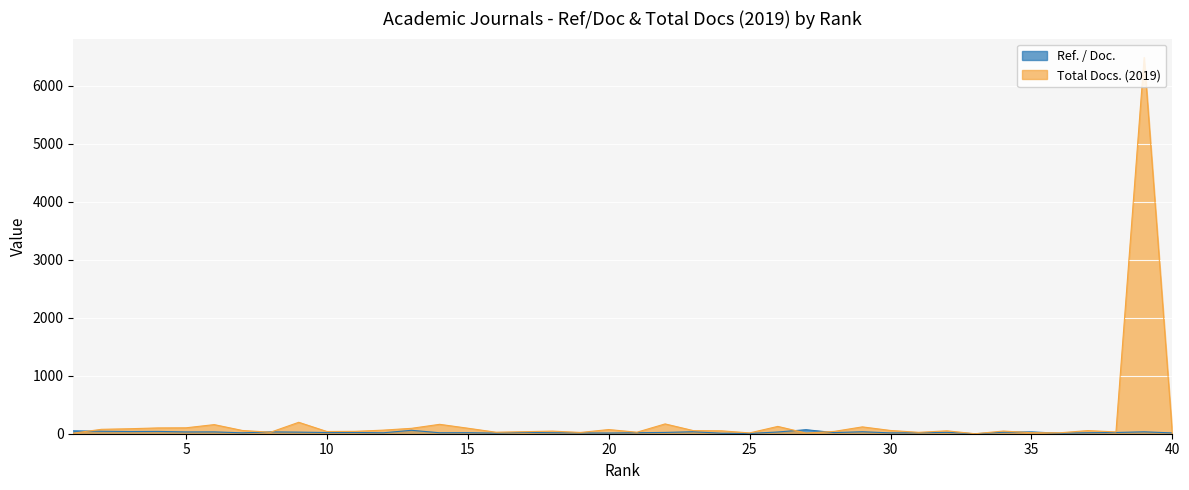

True or false: Total Docs. (2019) and Ref. / Doc. cross at least once.

True